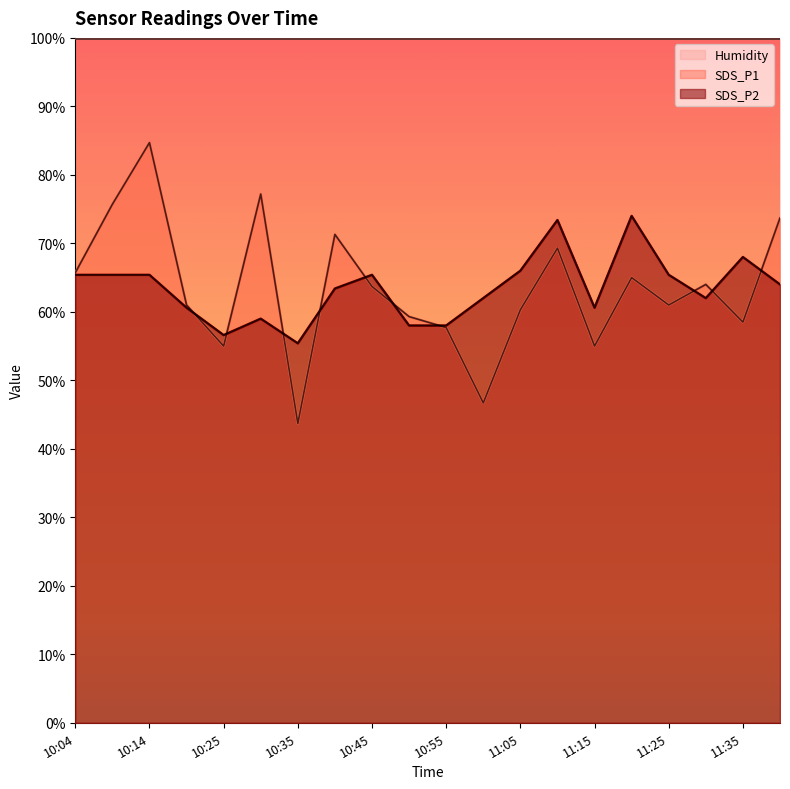

Which series has the widest spread of values?

SDS_P1